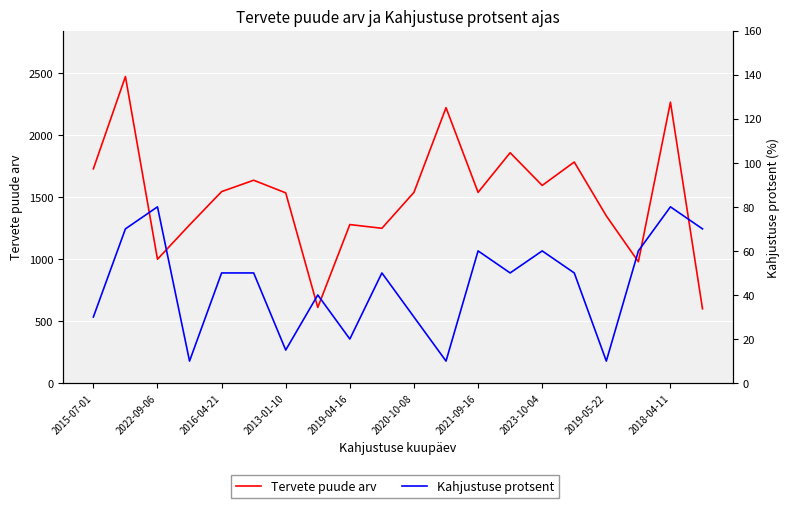

Which series has the largest total across all categories?

Tervete puude arv